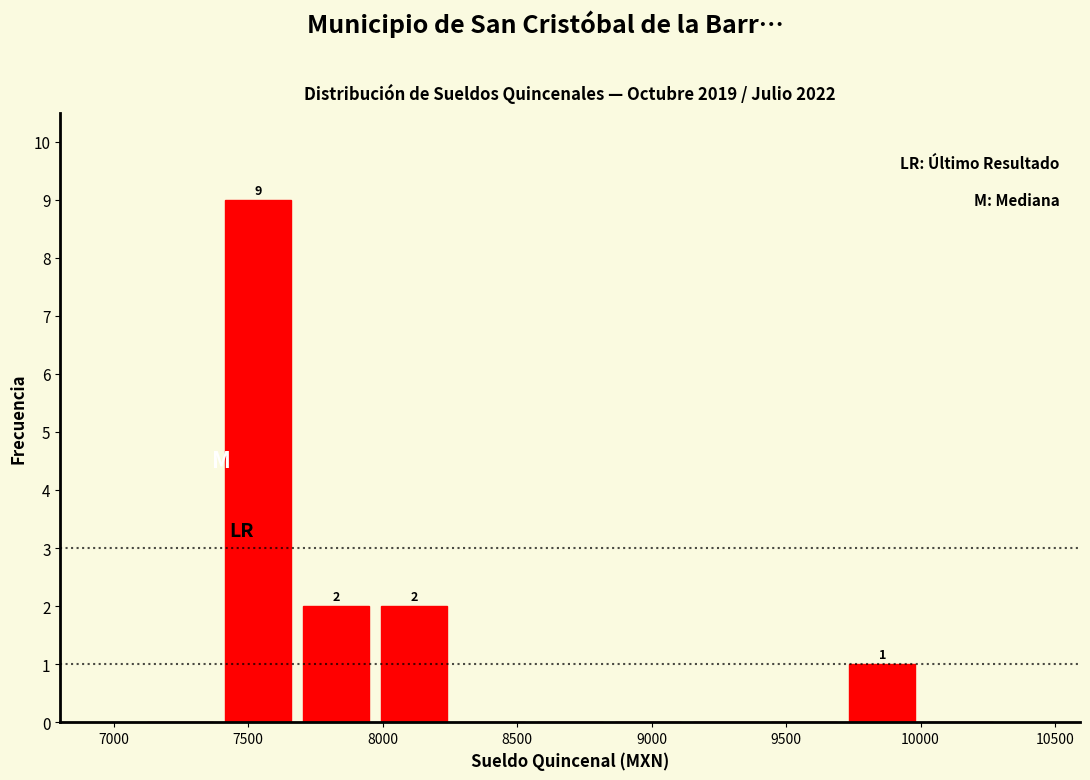

Over which range of the x-axis is the bar tallest?

7400 to 7700